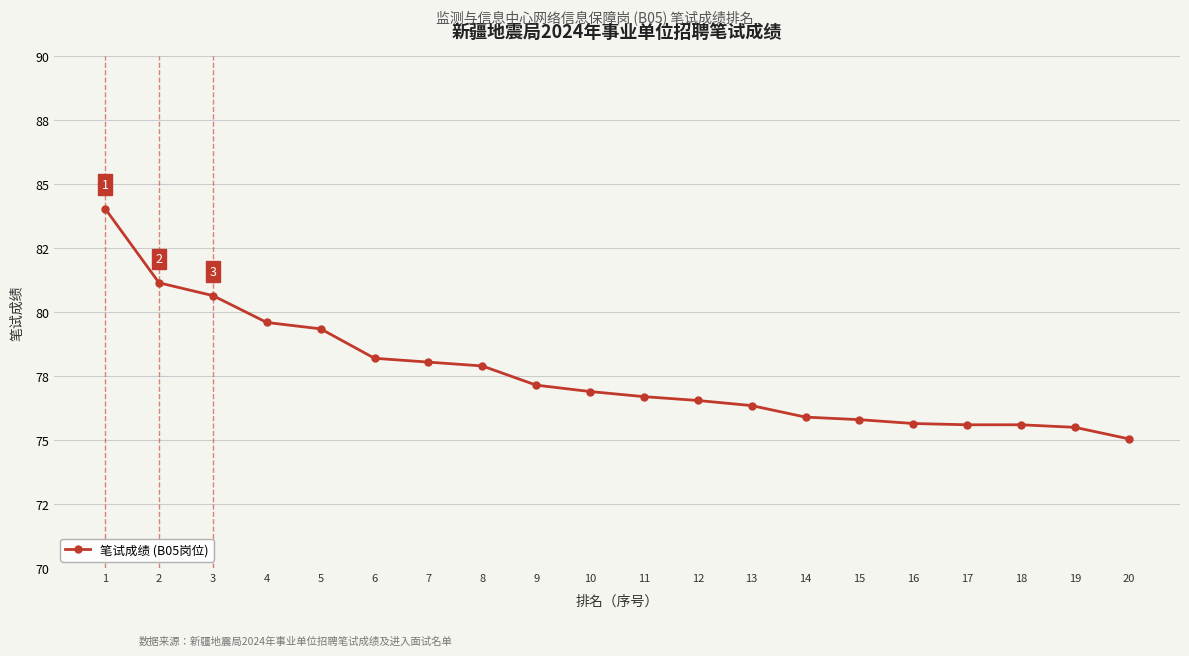

Is this an area chart (filled region under the line)?

No